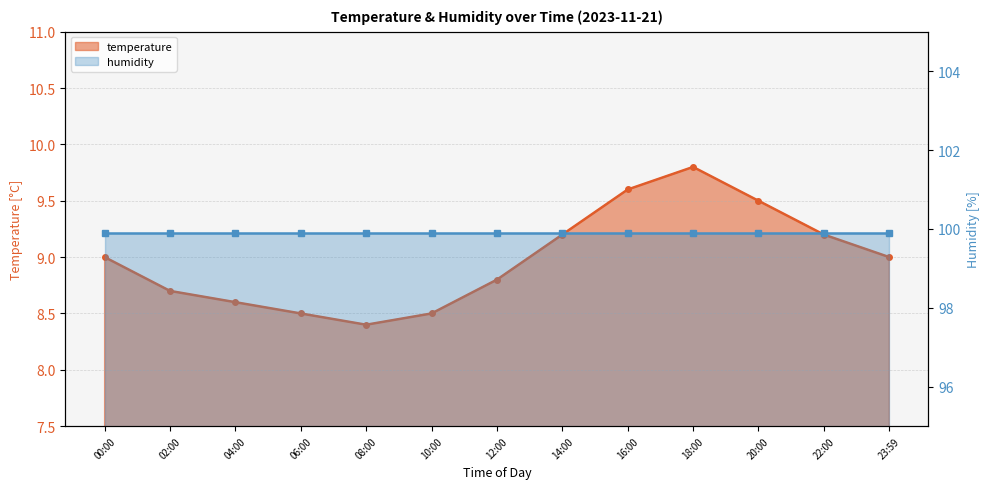

Rank the categories by value from highest to lowest.

18:00, 16:00, 20:00, 14:00, 22:00, 00:00, 23:59, 12:00, 02:00, 04:00, 06:00, 10:00, 08:00